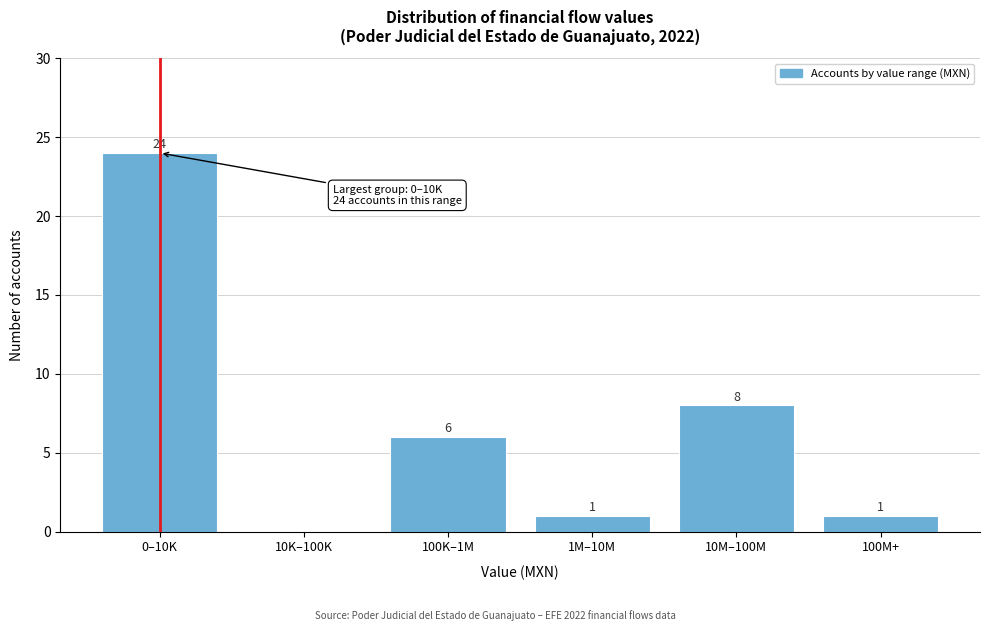

Reading left to right, transcribe all the data shown in this chart.

0–10K=24	10K–100K=0	100K–1M=6	1M–10M=1	10M–100M=8	100M+=1